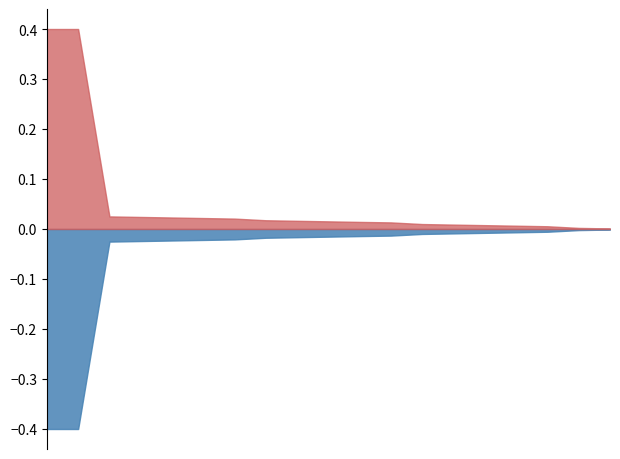

What is the difference between the maximum and minimum values in the Uzkrātais ienākums series?

0.4